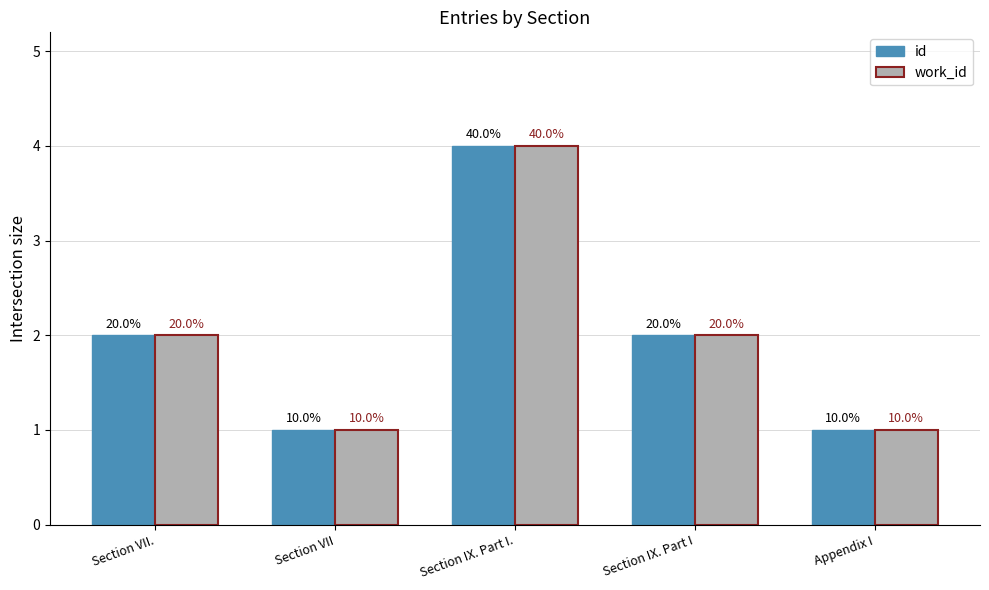

What is the total value across all series at Section IX. Part I.?

8